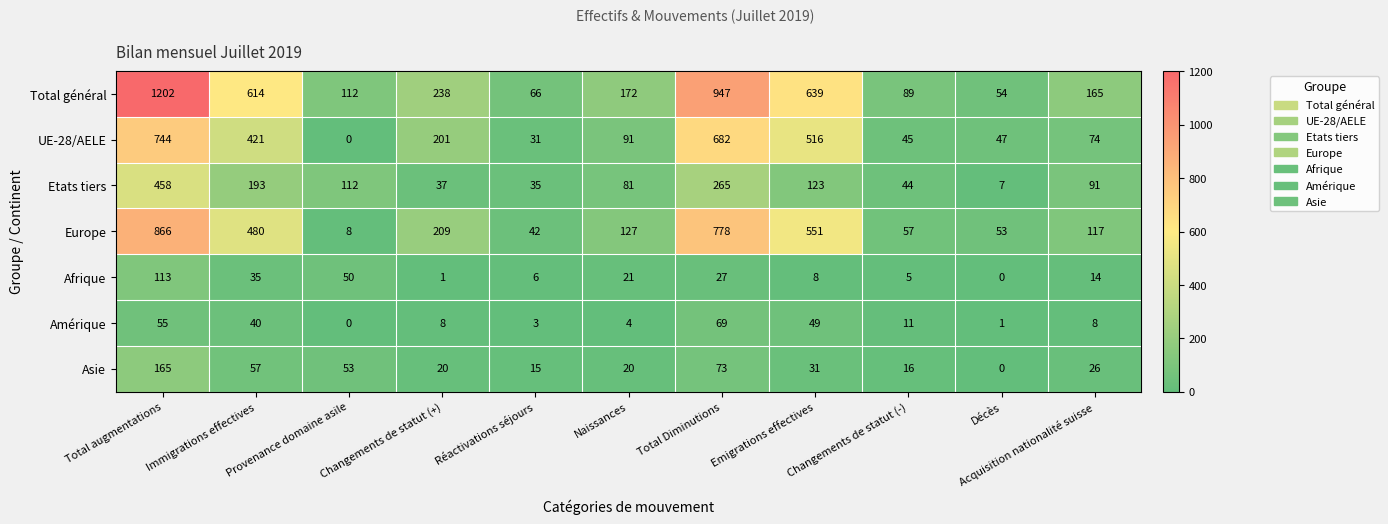

What is the sum of all Amérique values?

248